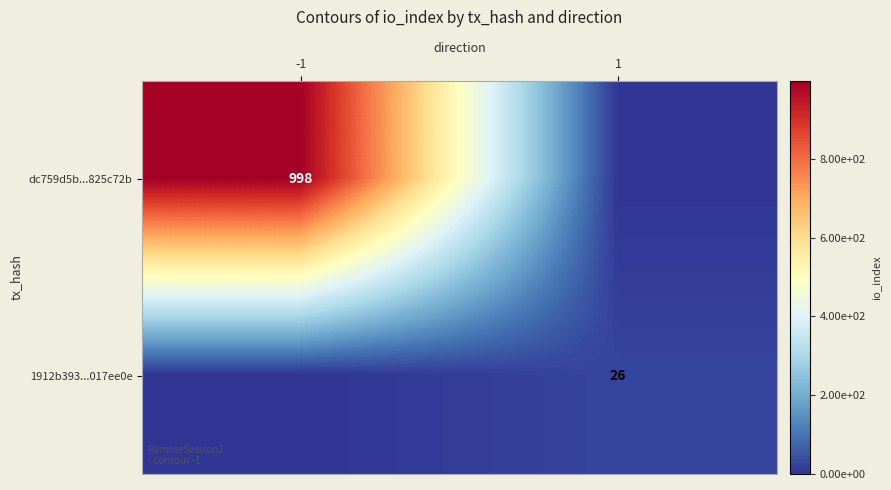

True or false: 1912b393...017ee0e has a value of 12 at 1.

False